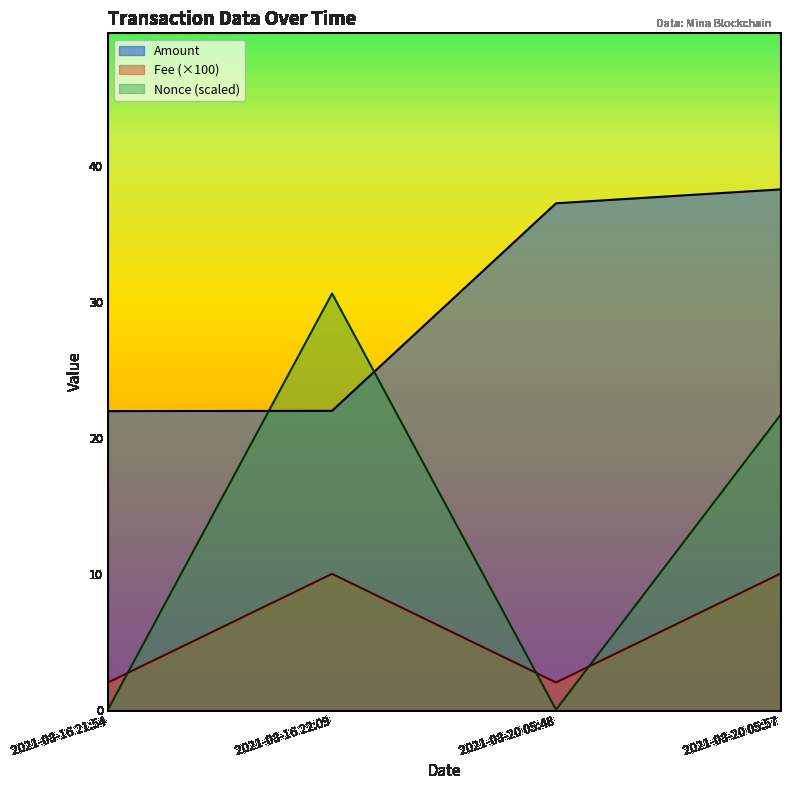

The value of Amount at 2021-08-20 05:57 is 38.3. True or false?

True